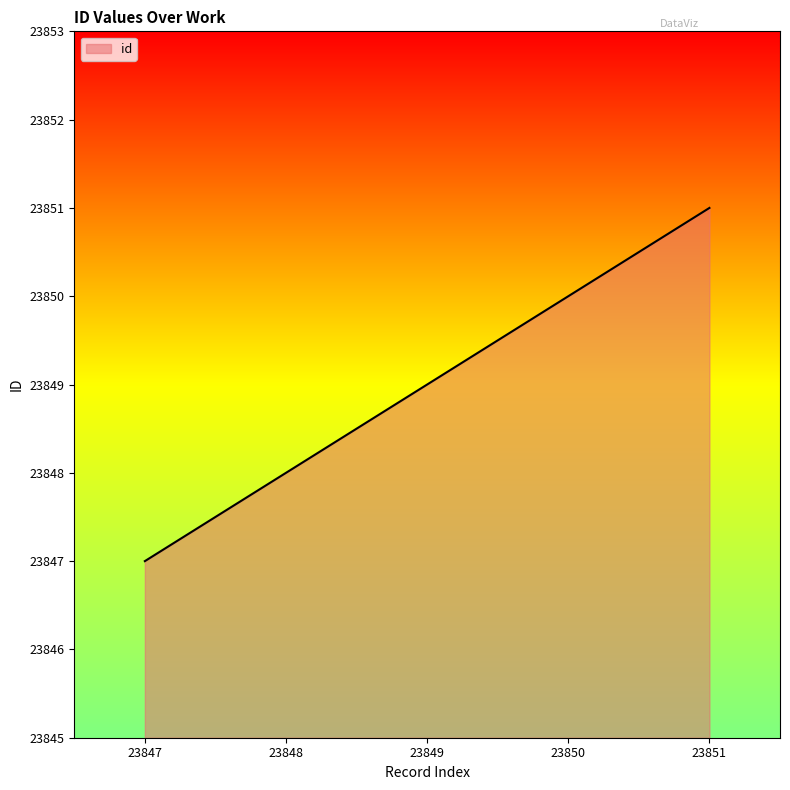

Count the values in the range 23848 to 23850.

3